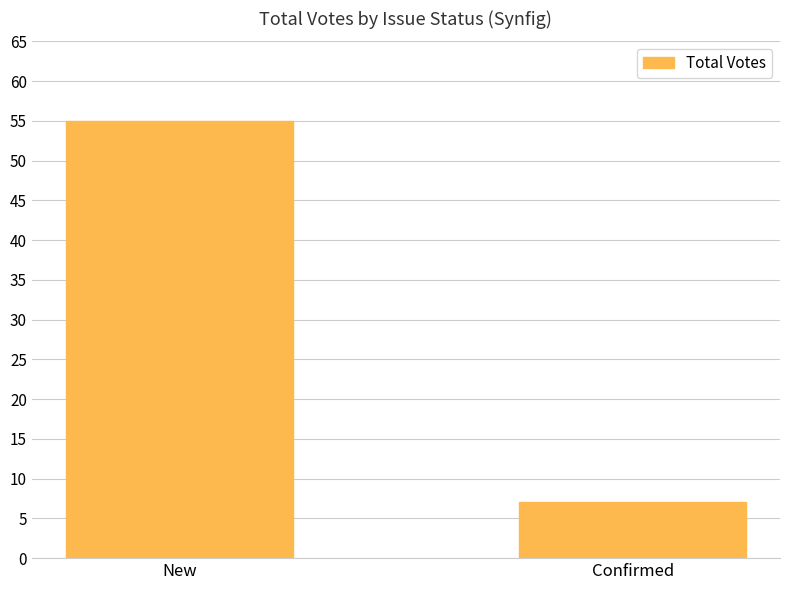

Rank the categories by value from lowest to highest.

Confirmed, New